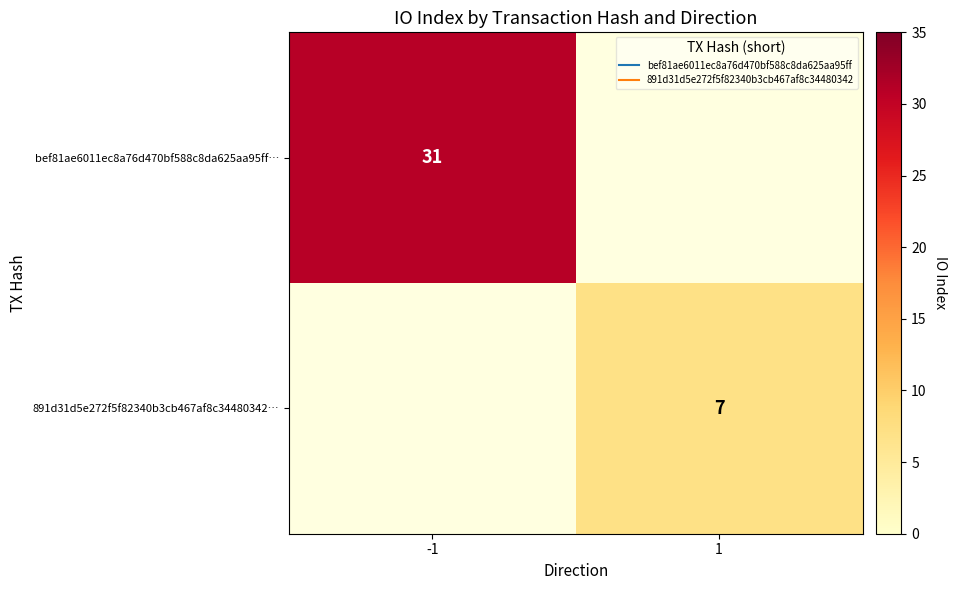

At which category does the chart reach its minimum across all series?

1